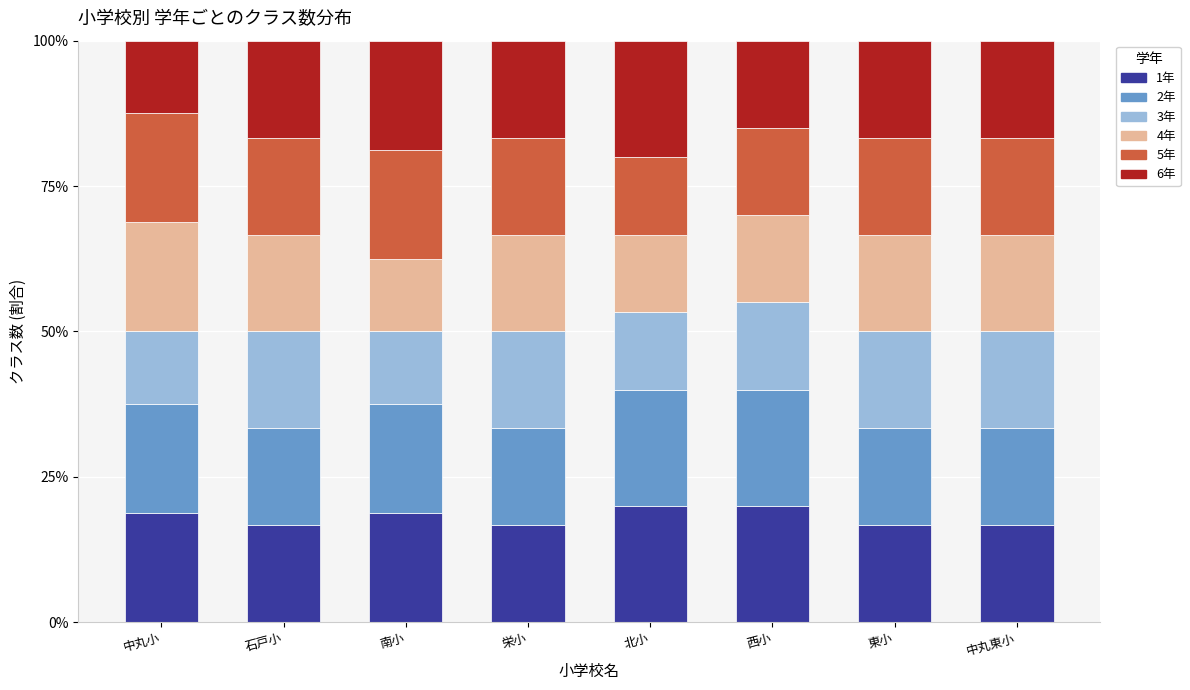

What is the maximum value for 1年?

20.0